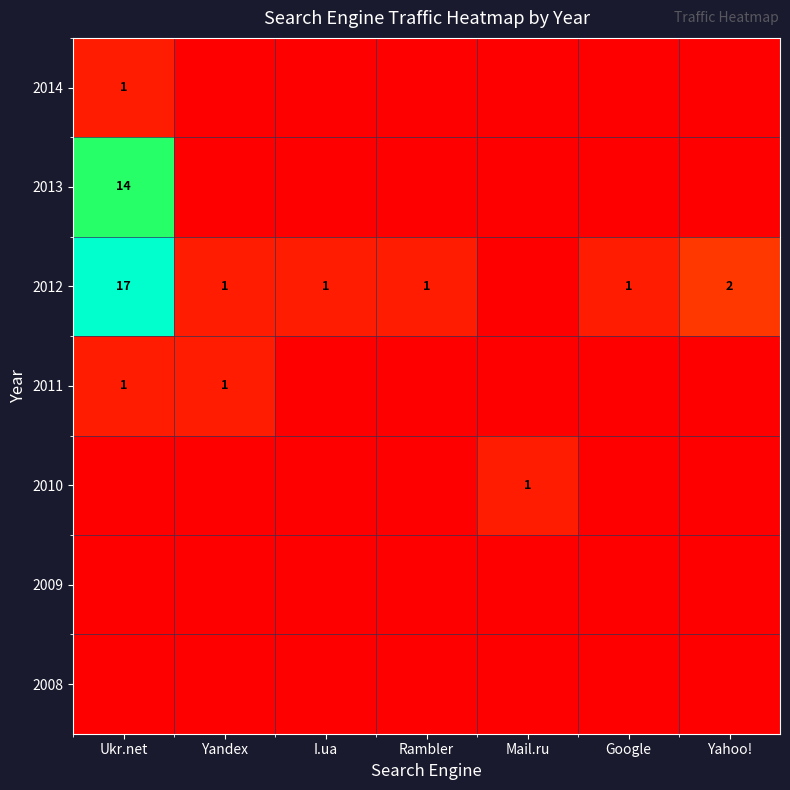

Is the value of 2012 at I.ua greater than the value of 2013 at Ukr.net?

No